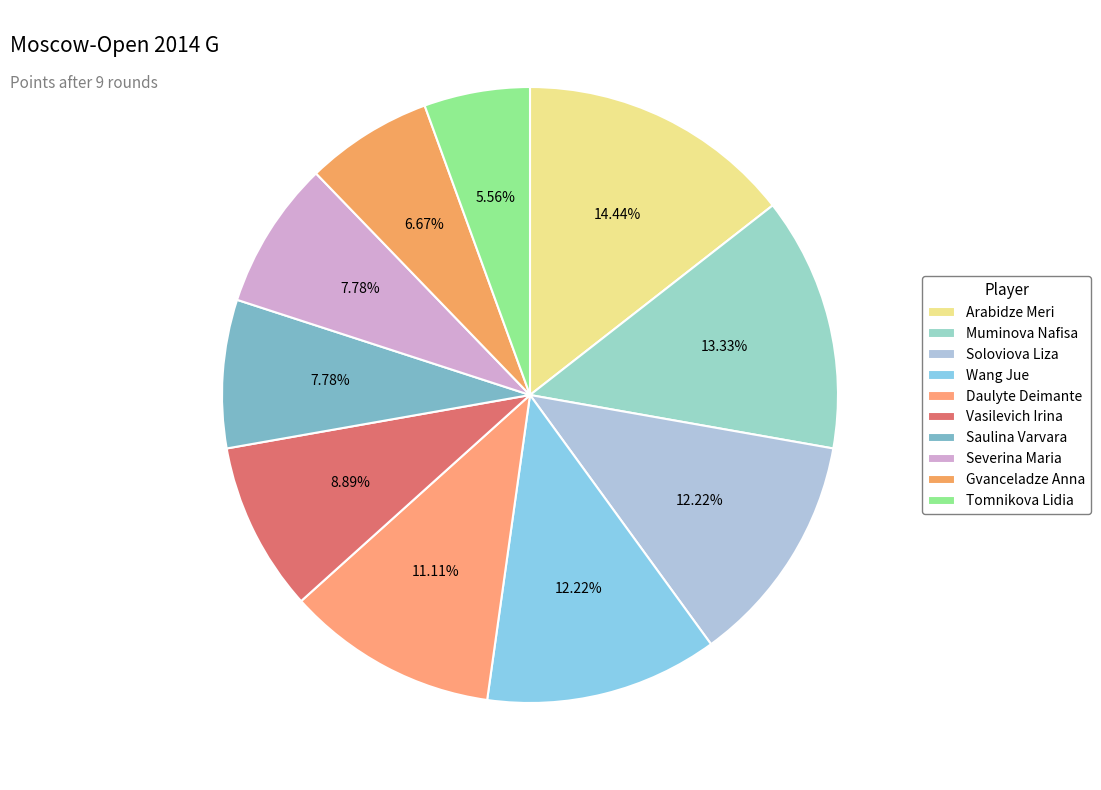

Which slice is the smallest?

Tomnikova Lidia